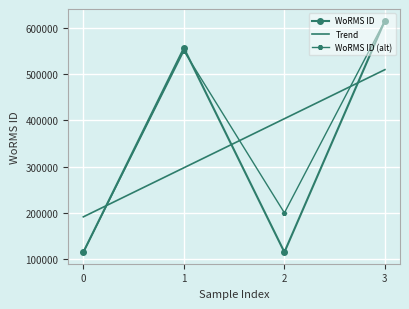

The value of WoRMS ID (alt) at 2 is 80937. True or false?

False